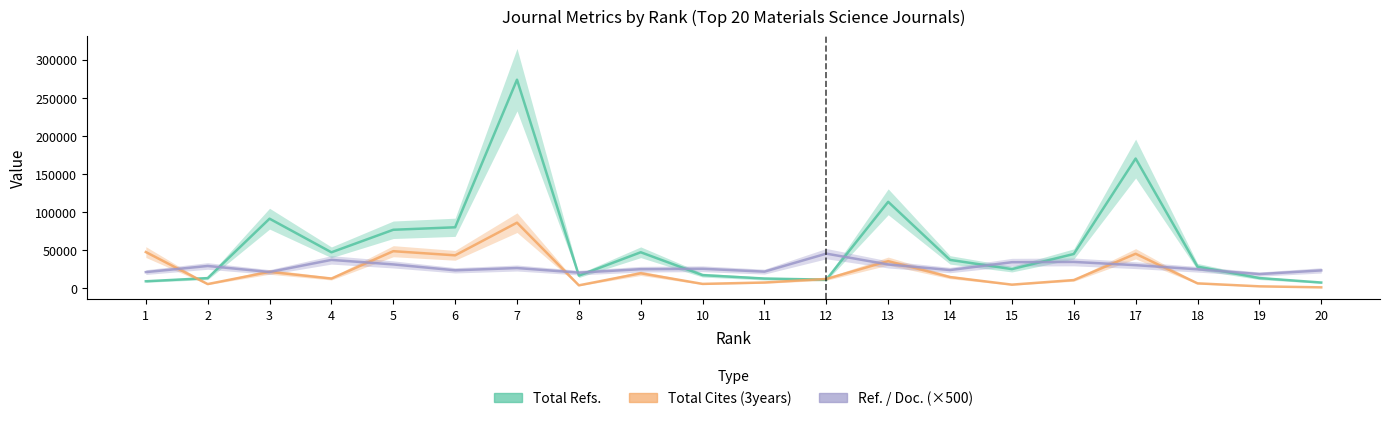

At how many categories does at least one series exceed 145945?

2